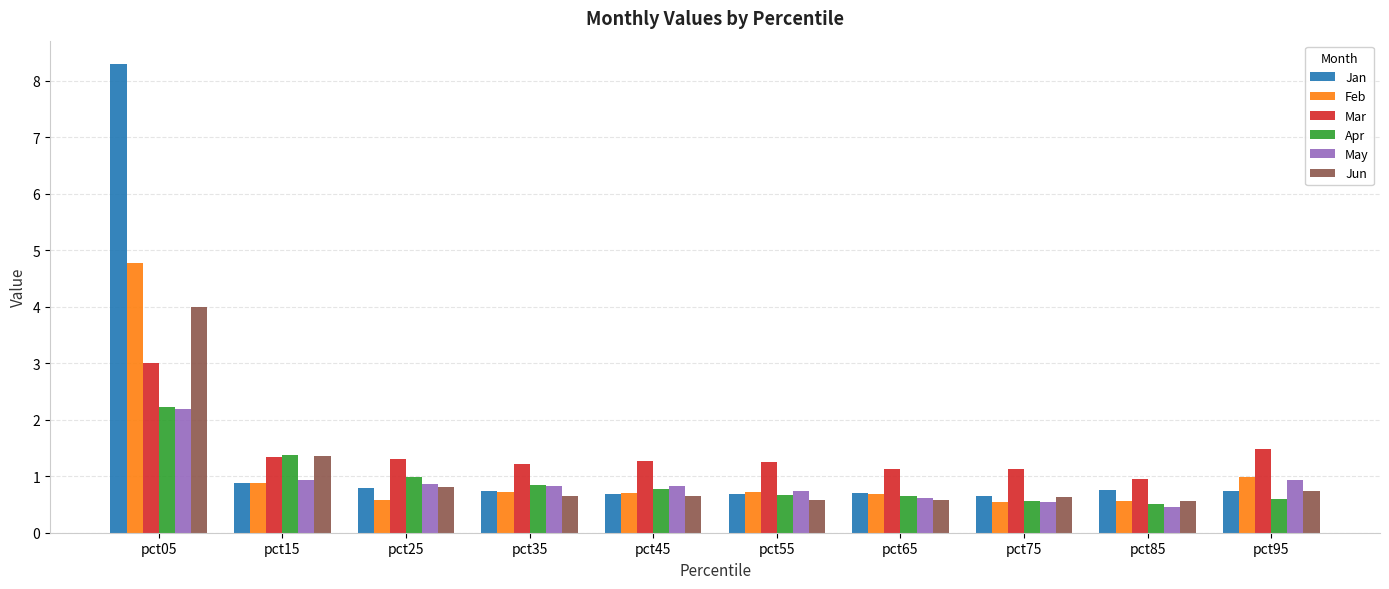

The value of Mar at pct75 is 1.5. True or false?

False